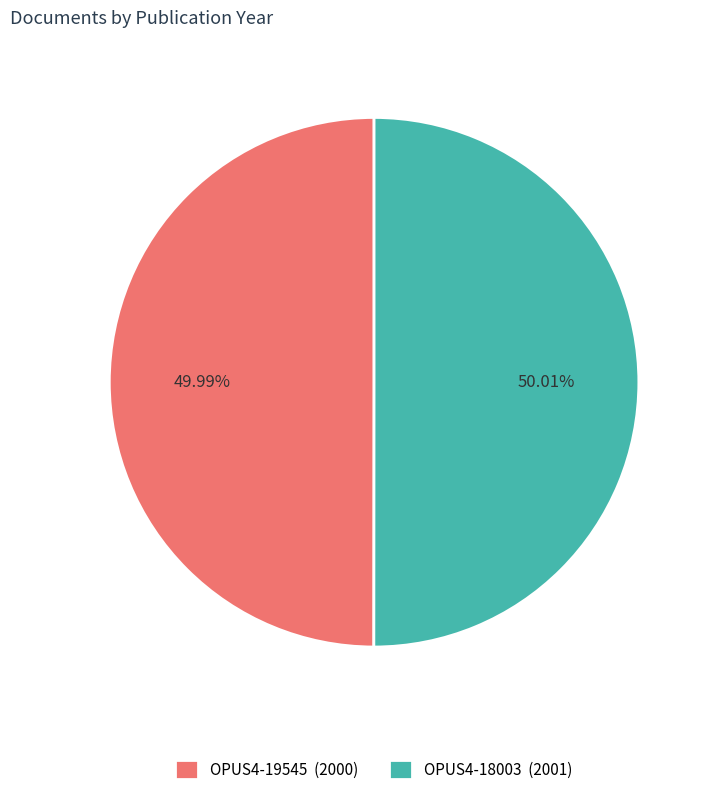

True or false: OPUS4-18003 accounts for 50% of the total.

True